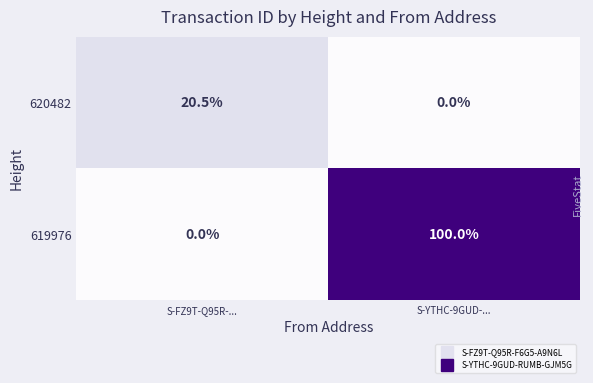

Count the number of data series in this chart.

2